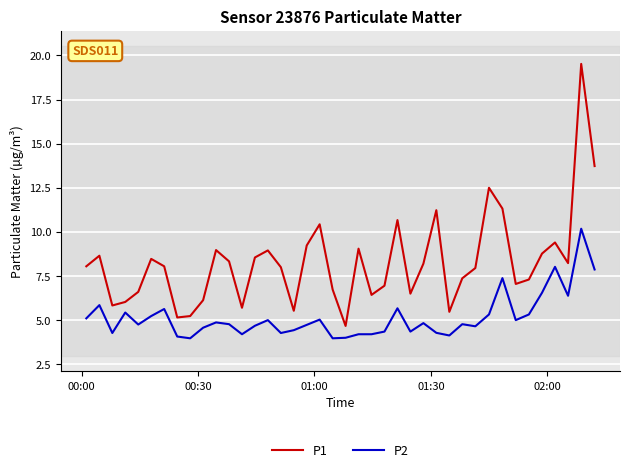

True or false: P2 and P1 intersect in this chart.

False